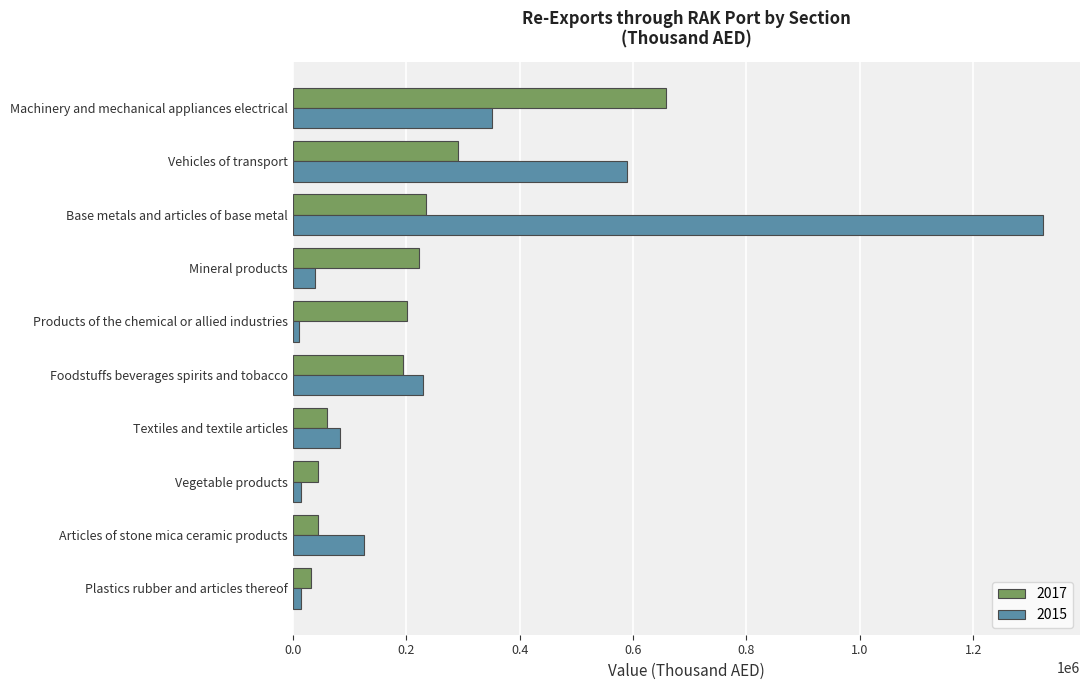

Rank the series at Vegetable products from lowest to highest value.

2015, 2017